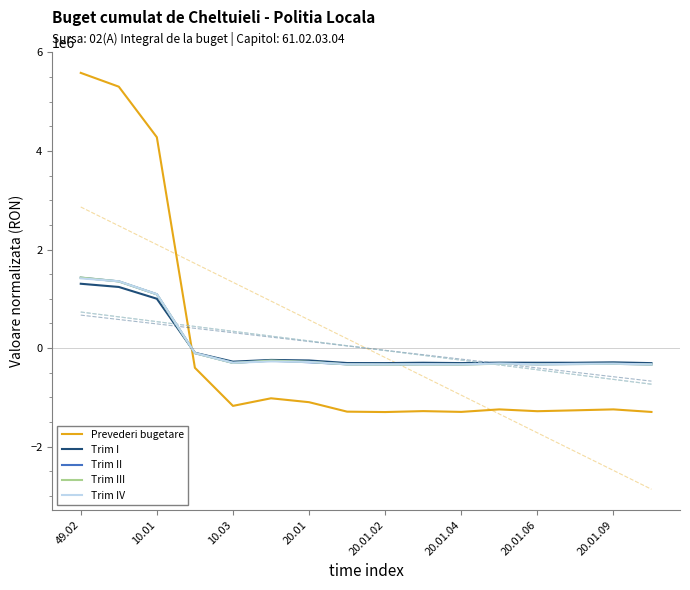

At how many categories does at least one series exceed -1224423?

16